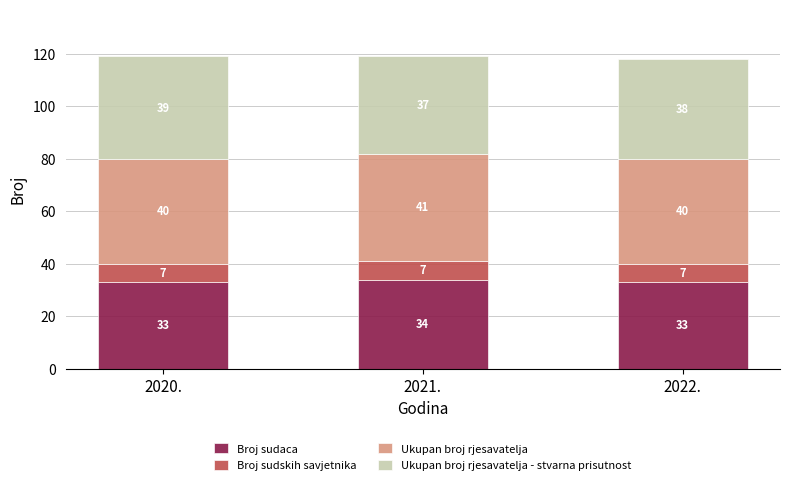

The value of Broj sudaca at 2022. is 33. True or false?

True